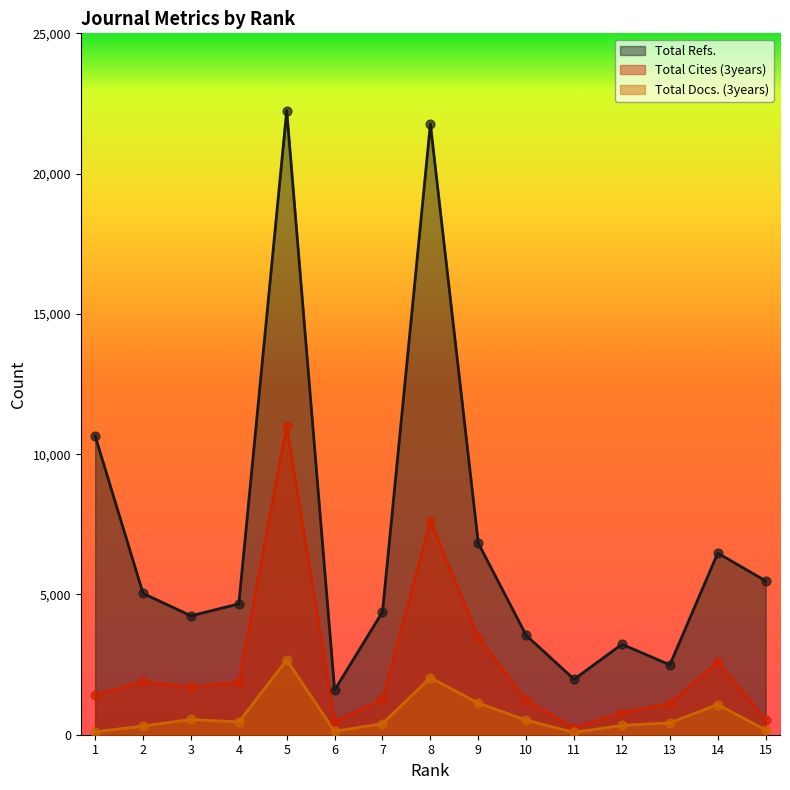

Which series contains the highest Y value?

Total Refs.